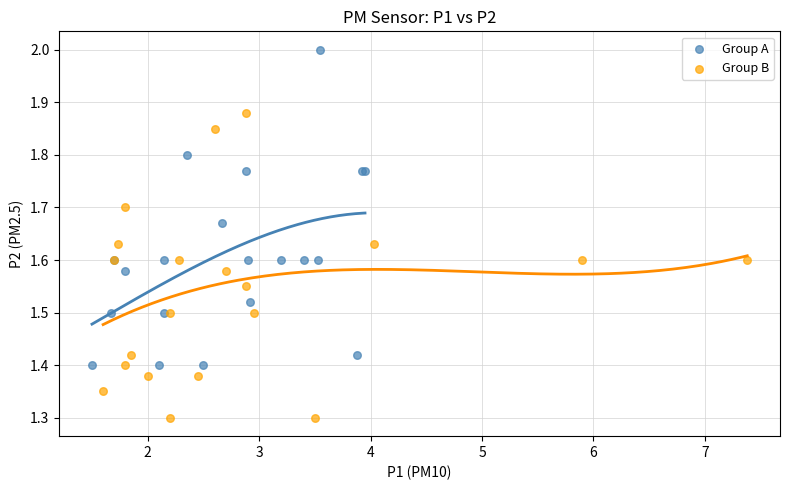

What are all the series names shown in the legend?

Group A, Group B